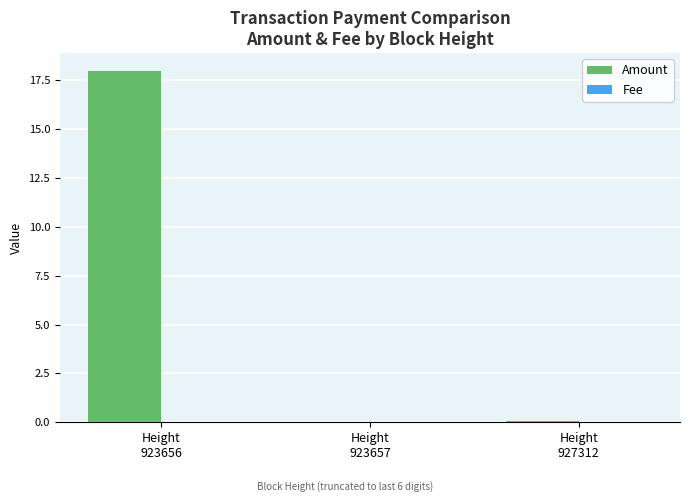

What is the greatest value displayed?

18.0